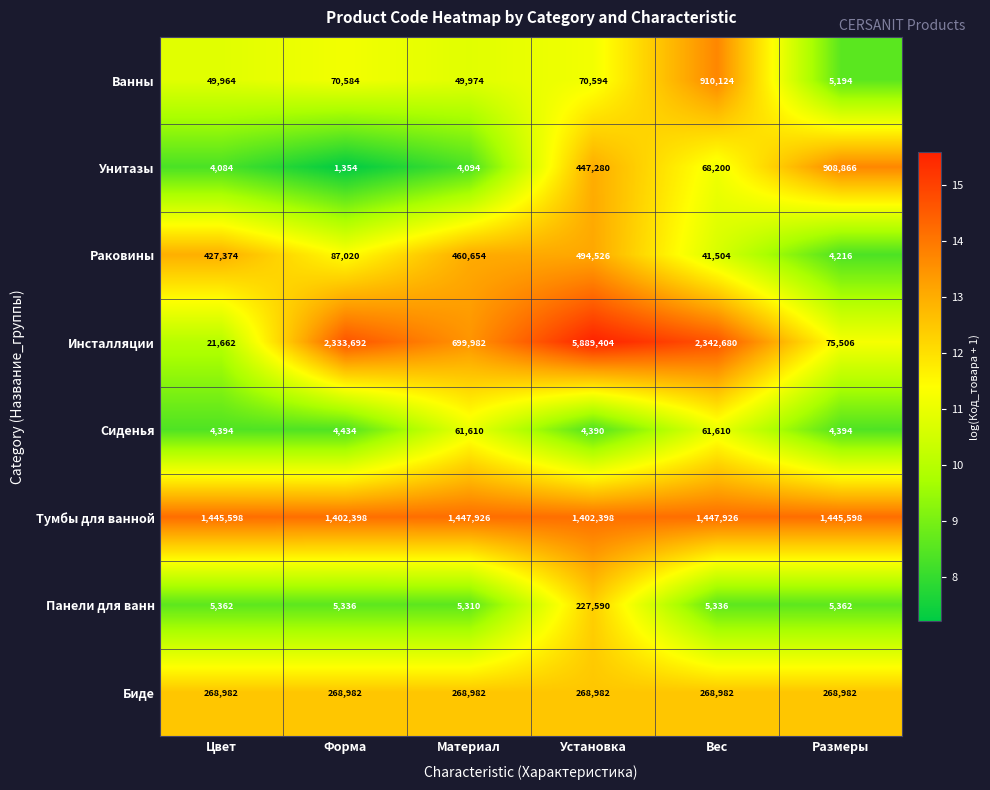

True or false: Панели для ванн has a value of 227590 at Установка.

True